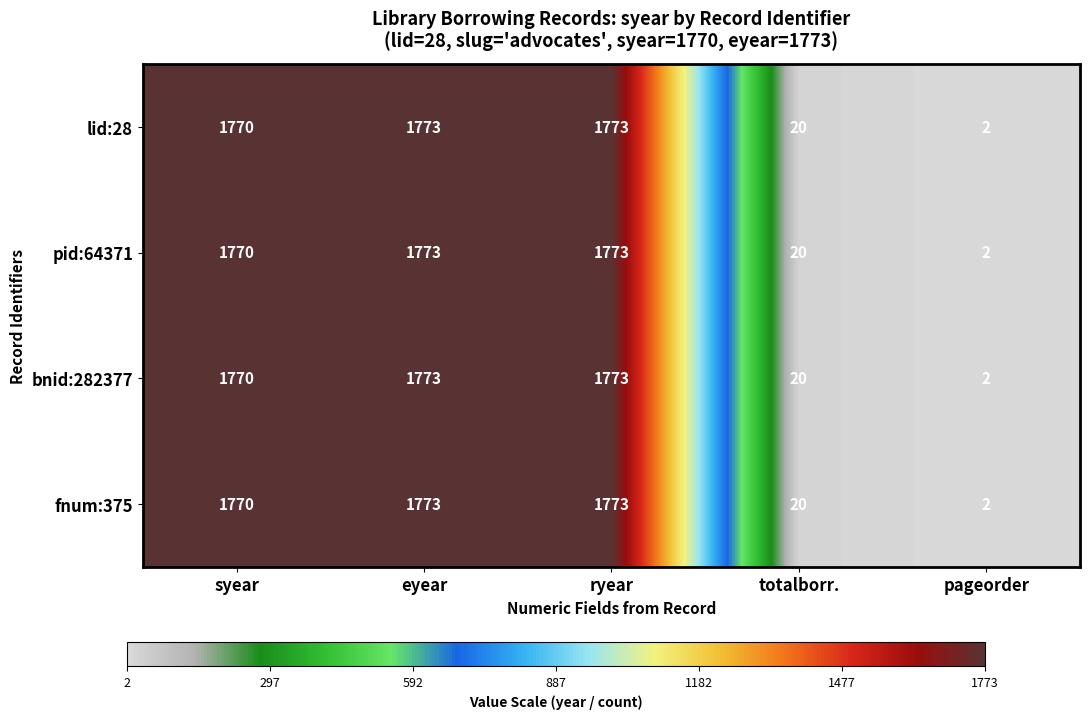

What is the difference between the lid:28 values at pageorder and eyear?

1771